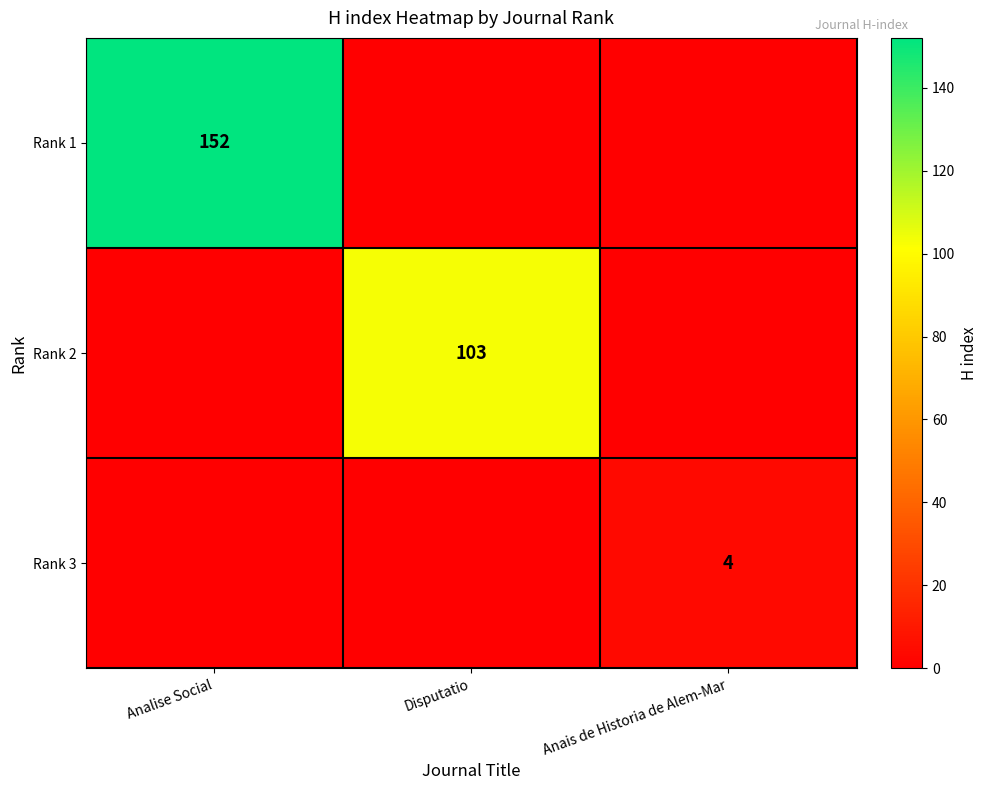

The value of Rank 3 at Anais de Historia de Alem-Mar is 7. True or false?

False